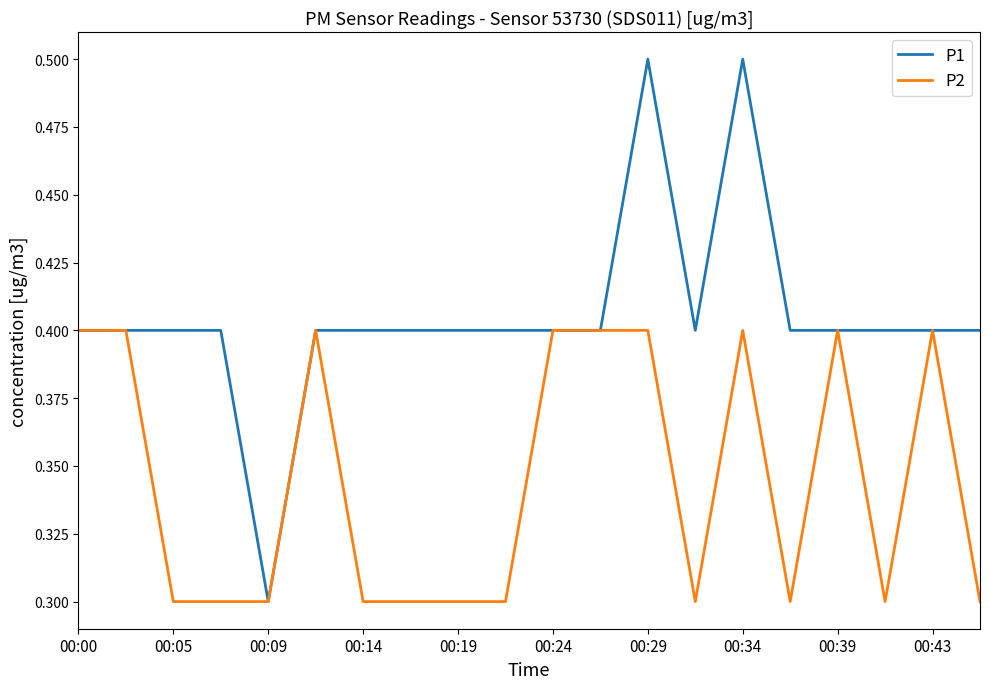

What is the maximum value shown in the chart?

0.5